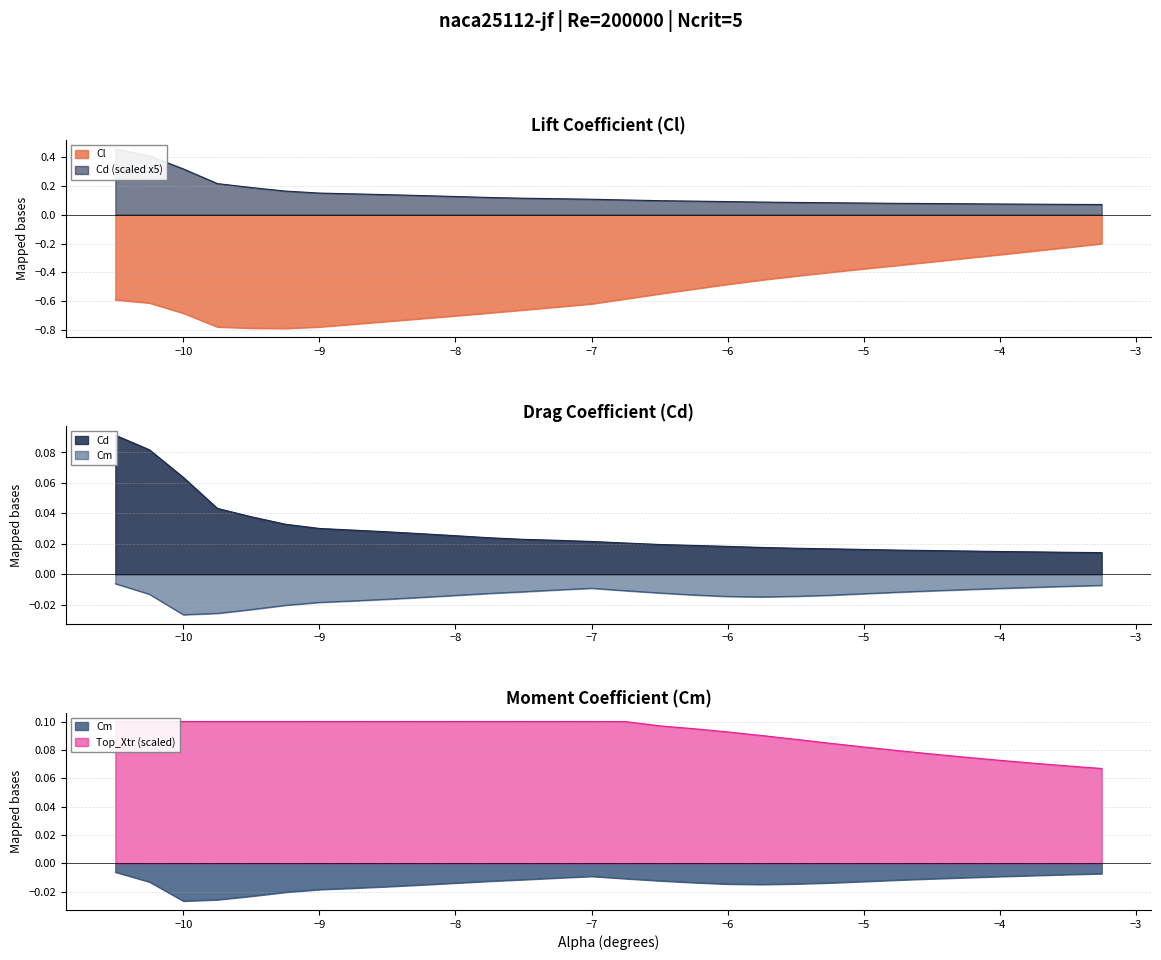

True or false: Cl has a value of -0.5 at −5.

False